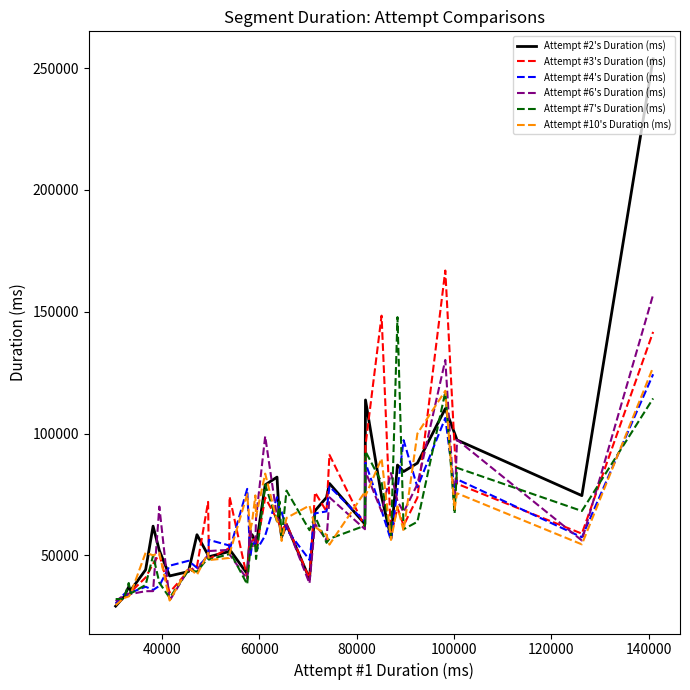

Which series has the largest range (max minus min)?

Attempt #2's Duration (ms)